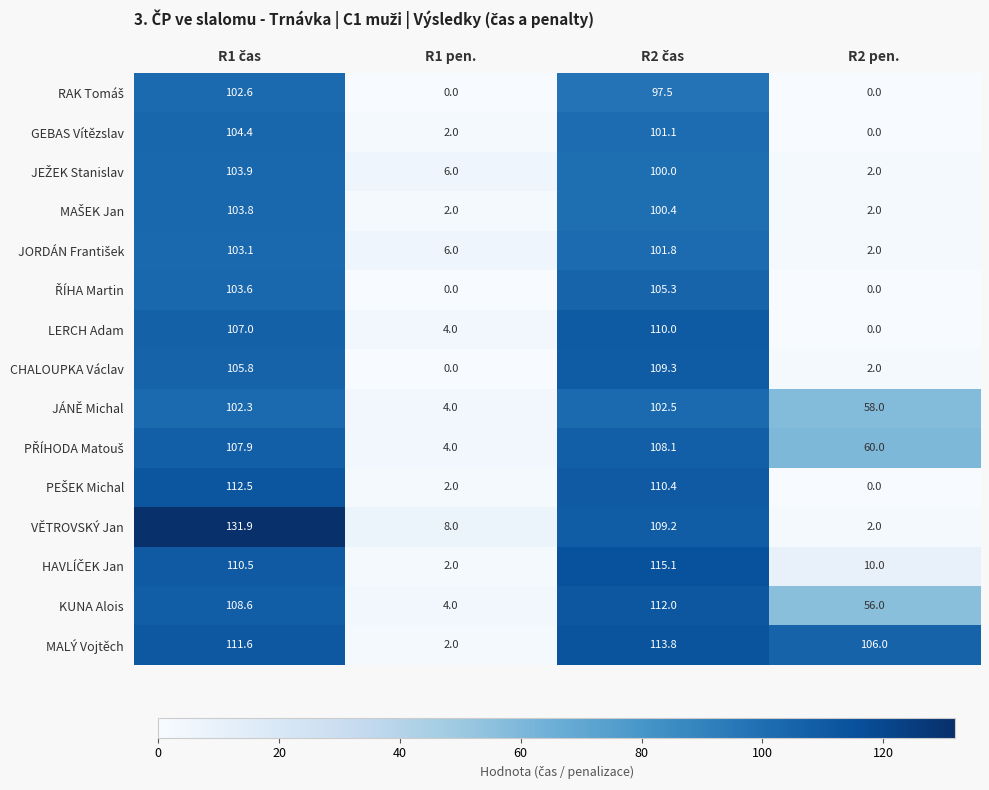

How many series are shown in this chart?

15